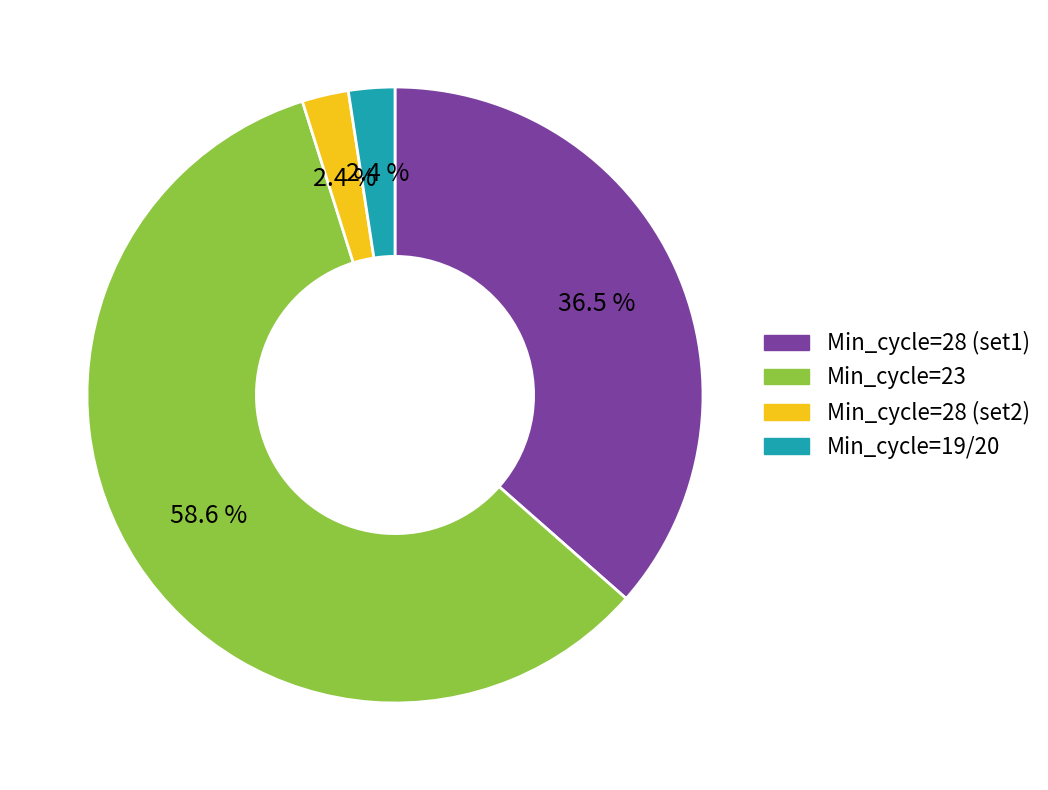

What is the majority slice?

Min_cycle=23